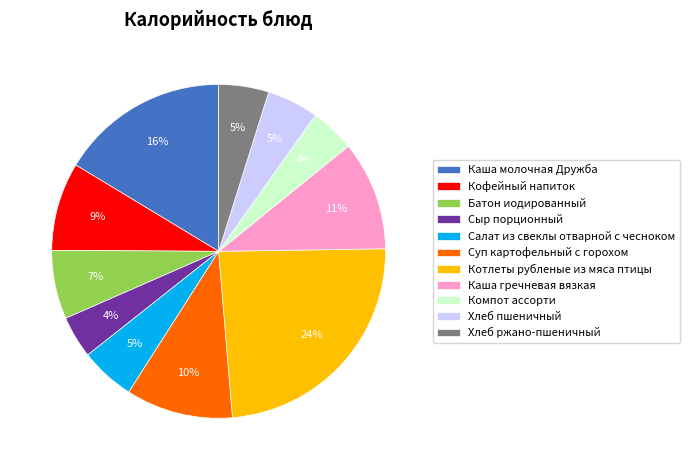

To the nearest percent, what portion does Котлеты рубленые из мяса птицы represent?

24%